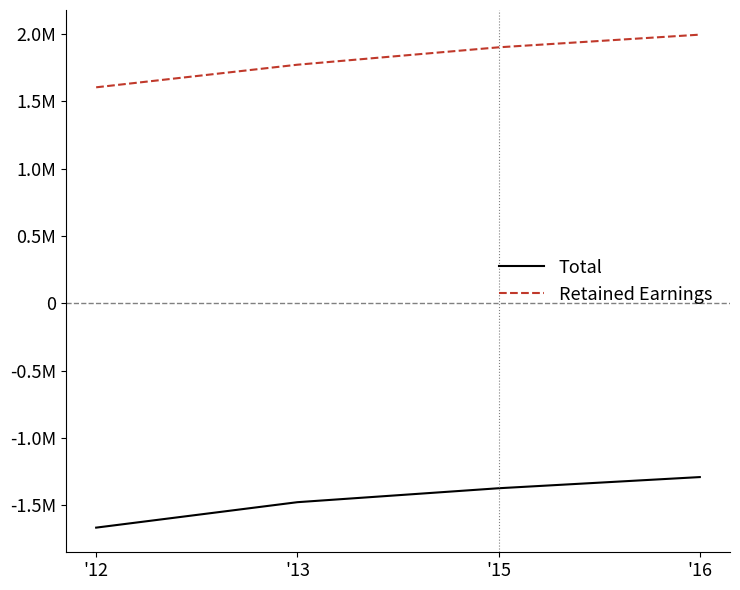

What is the highest value of the Retained Earnings series?

1994513